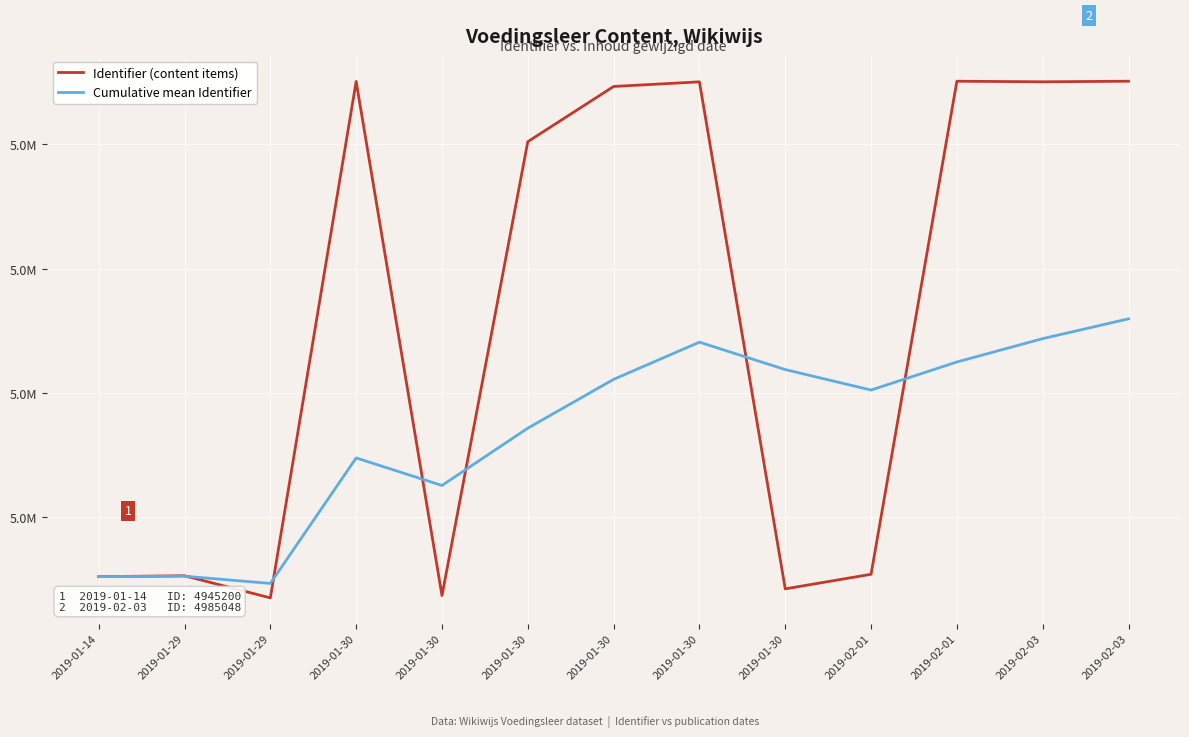

At which label is Identifier (content items) closest to 4964292?

2019-01-30